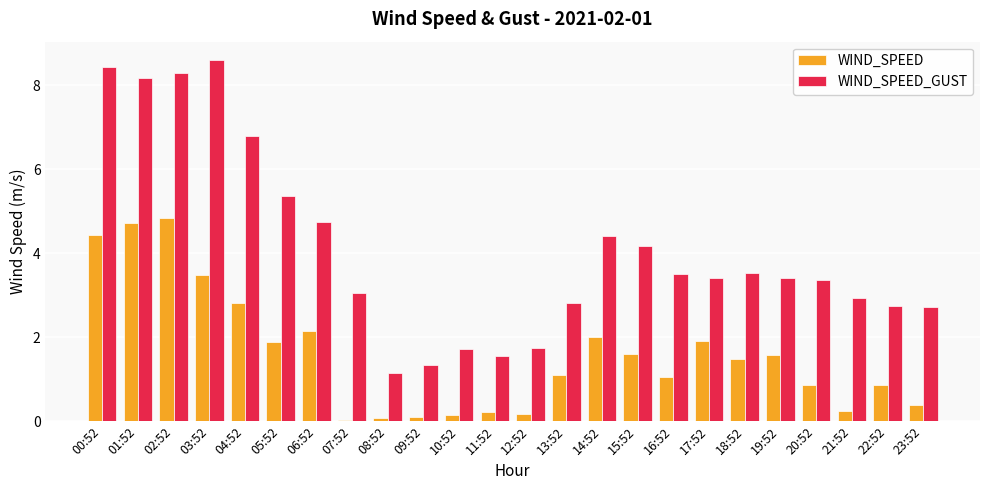

What is the spread (max minus min) of values at 13:52?

1.7